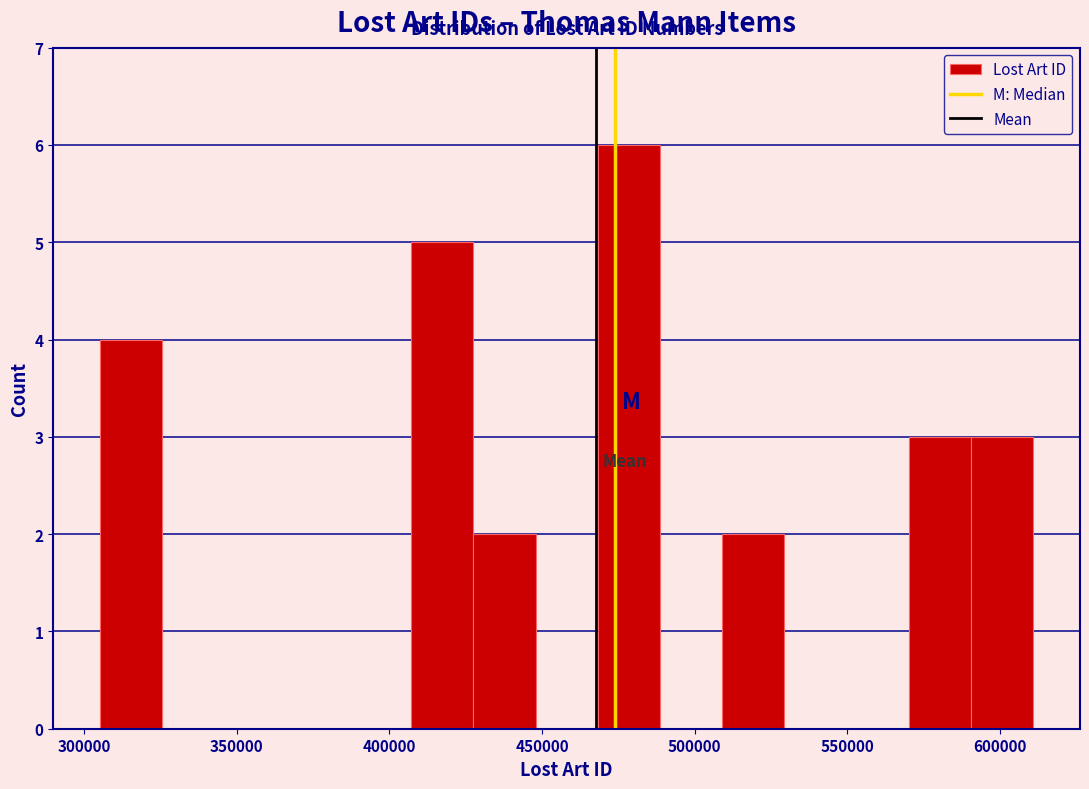

Reading left to right, list every bar in this chart as the range it spans on the x-axis followed by its height. Neither the bar edges nor the heights are printed on the chart, so give them approximately, as read against the axes.

305000 to 325000: 4
325000 to 345000: 0
345000 to 365000: 0
365000 to 385000: 0
385000 to 405000: 0
405000 to 425000: 5
425000 to 450000: 2
450000 to 470000: 0
470000 to 490000: 6
490000 to 510000: 0
510000 to 530000: 2
530000 to 550000: 0
550000 to 570000: 0
570000 to 590000: 3
590000 to 610000: 3